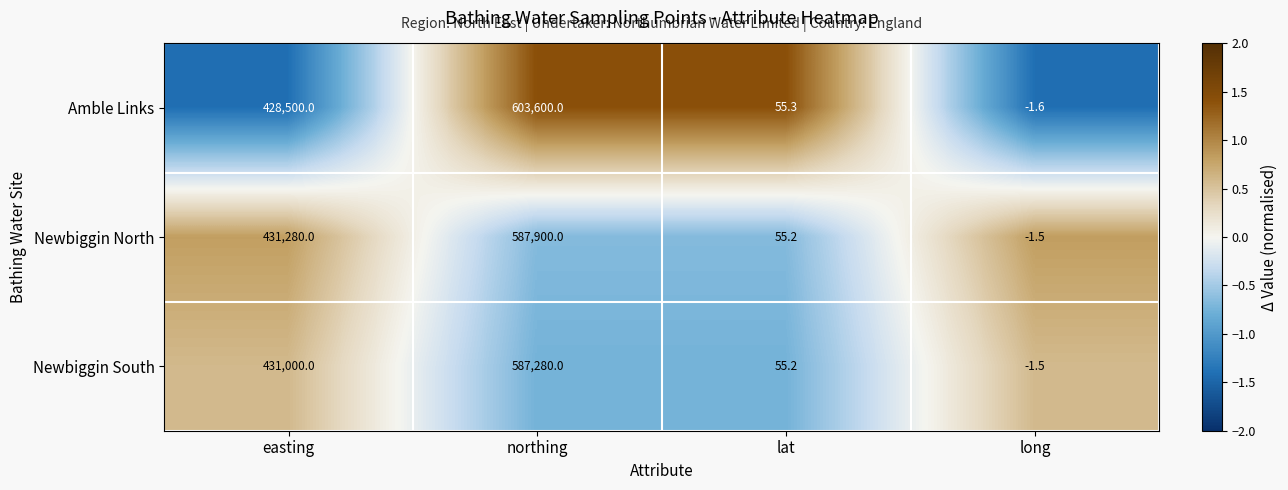

Which series changed the most between northing and long?

Amble Links